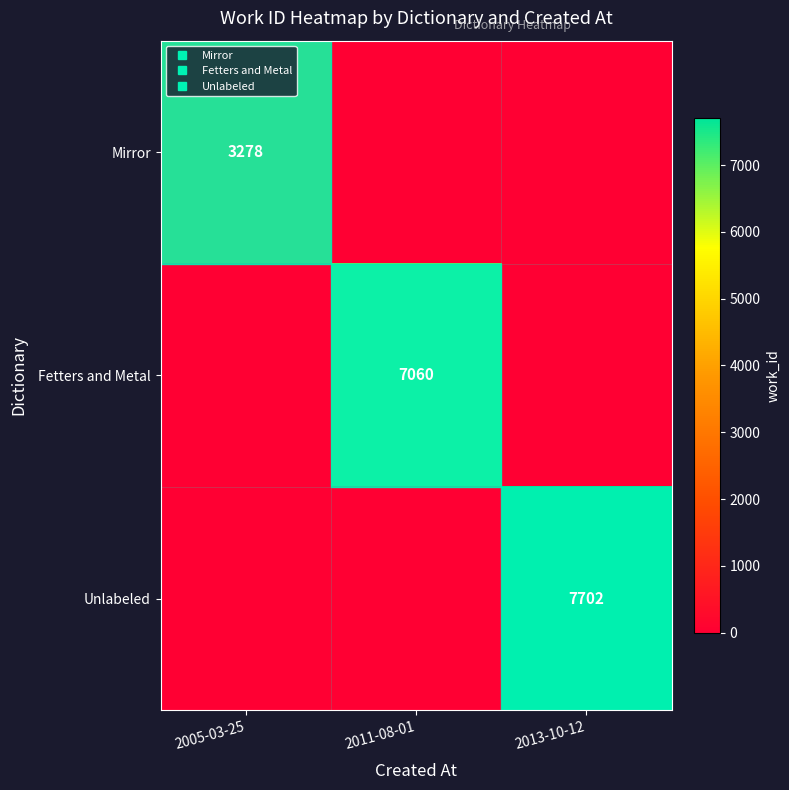

Rank the series by their maximum value, from lowest to highest.

Mirror, Fetters and Metal, Unlabeled